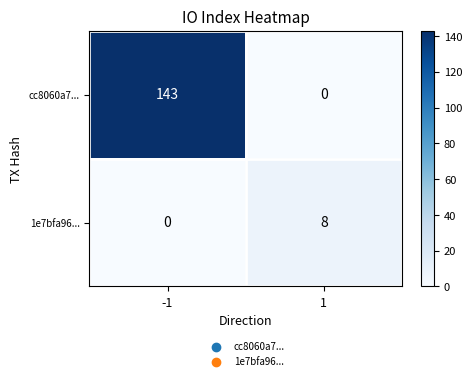

List the series in order of their peak value, lowest first.

1e7bfa96..., cc8060a7...